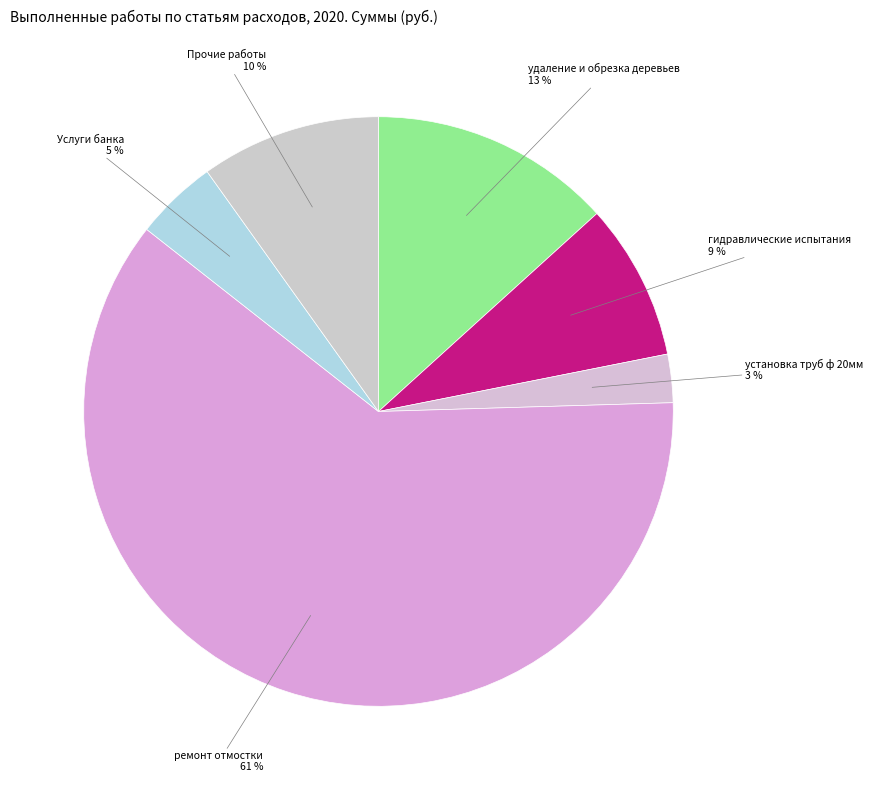

What percentage is the гидравлические испытания slice, to the nearest percent?

9%